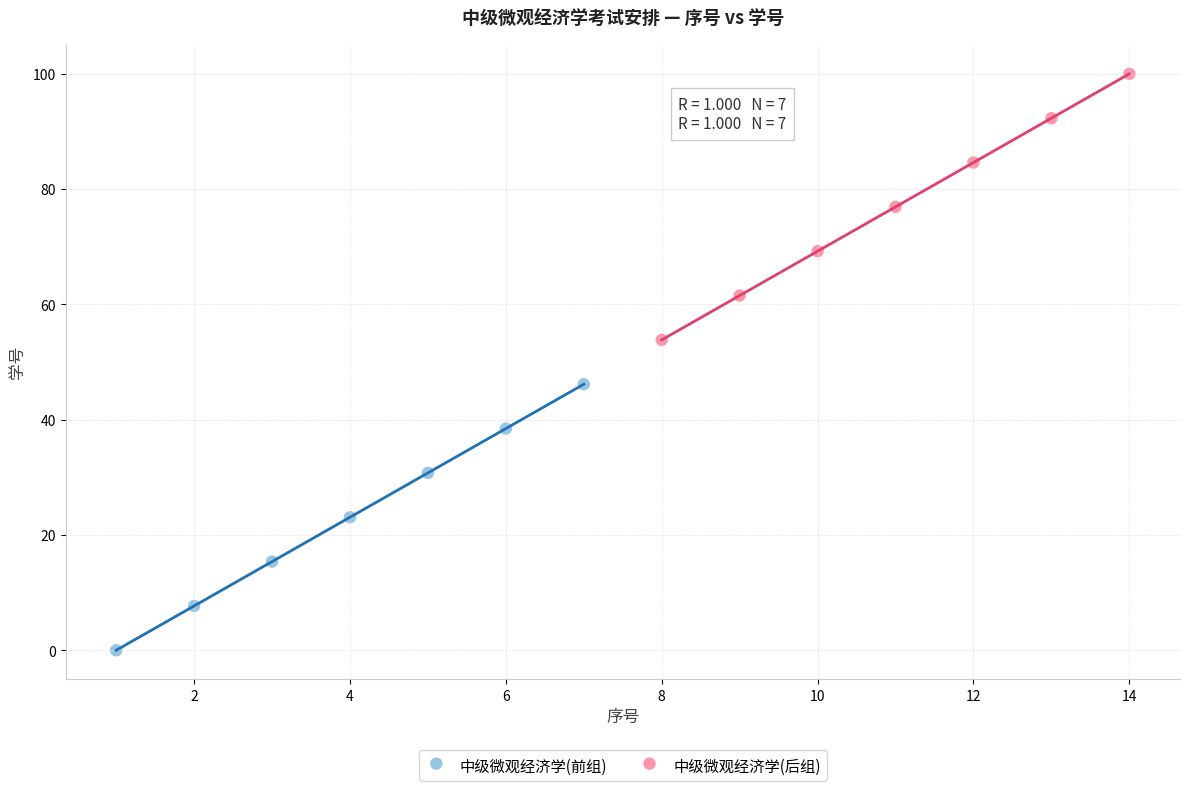

What are all the series names shown in the legend?

中级微观经济学(前组), 中级微观经济学(后组)